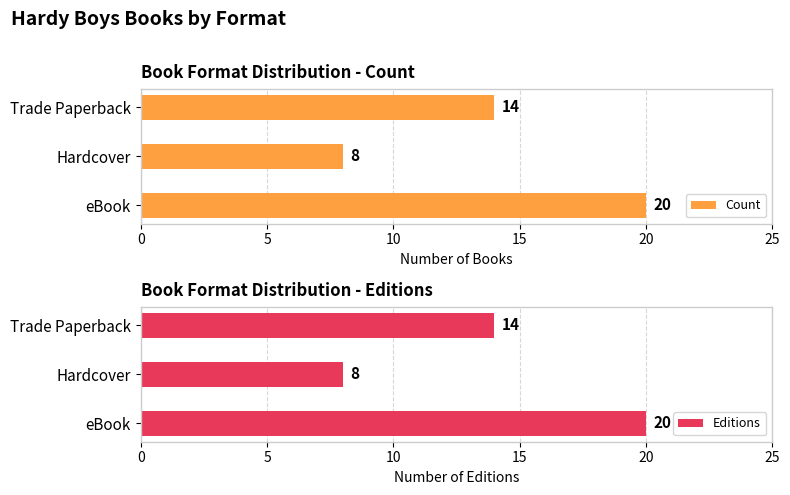

Where is Count nearest to the value 14?

Trade Paperback